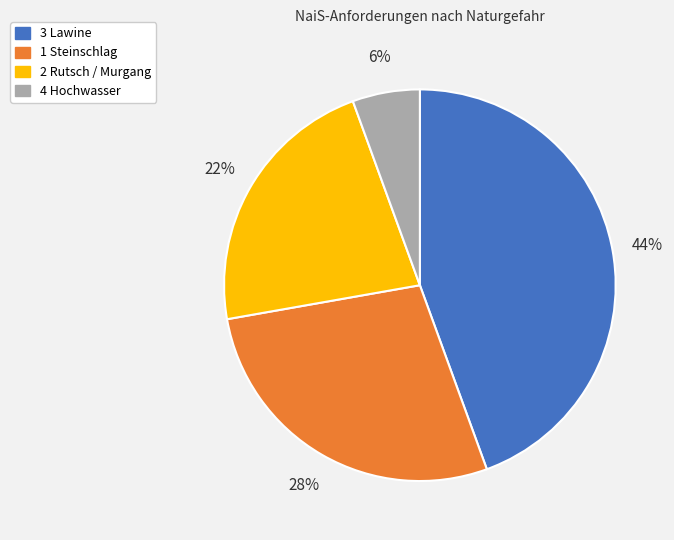

Is there any slice that represents more than half of the pie?

No